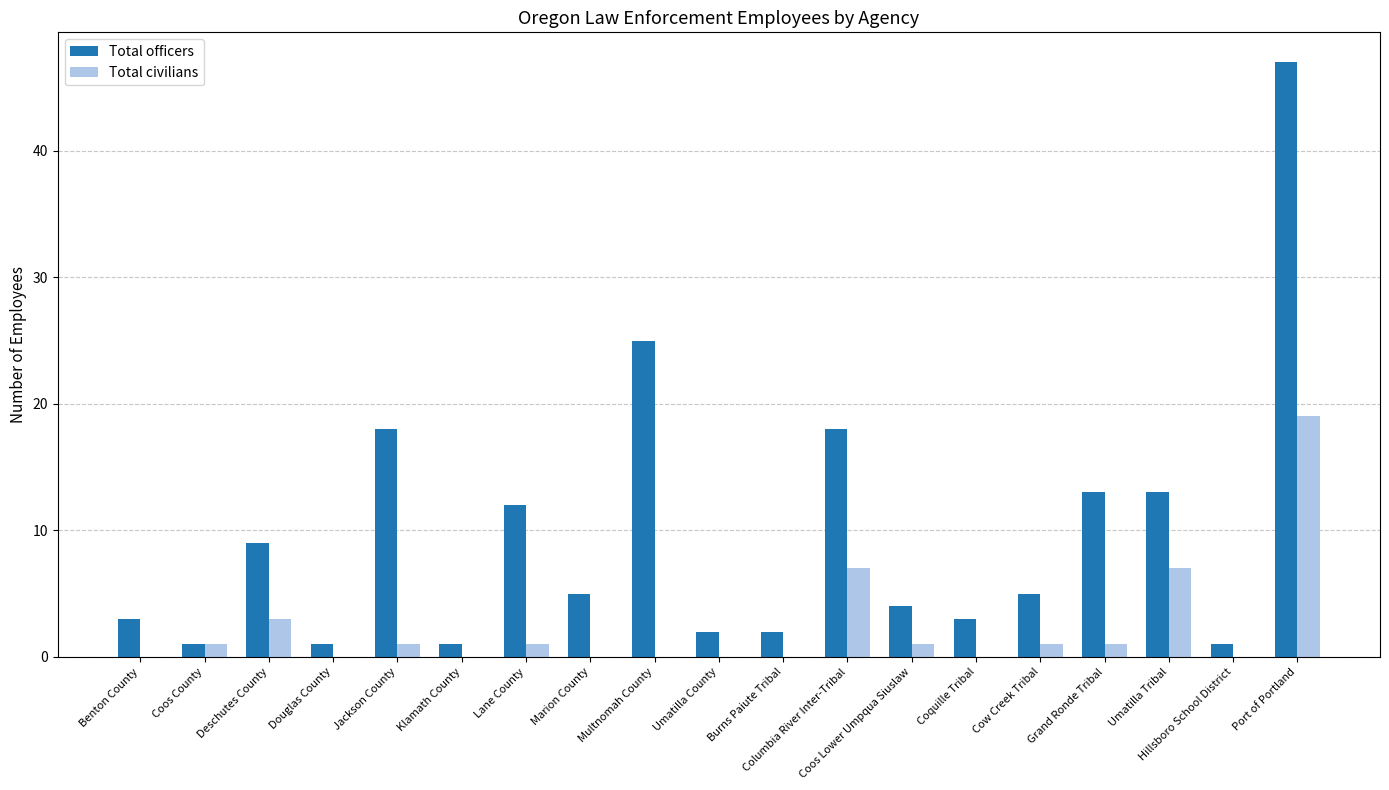

What is the sum of all Total civilians values?

42